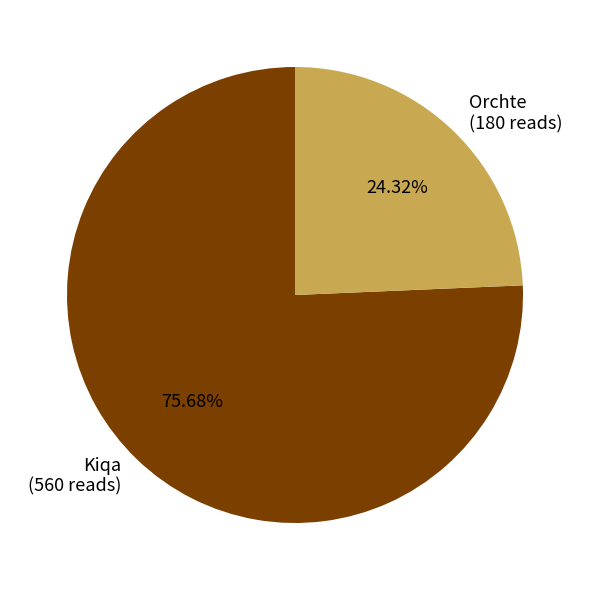

To the nearest percent, what is the difference between the largest and smallest slice percentages?

51%